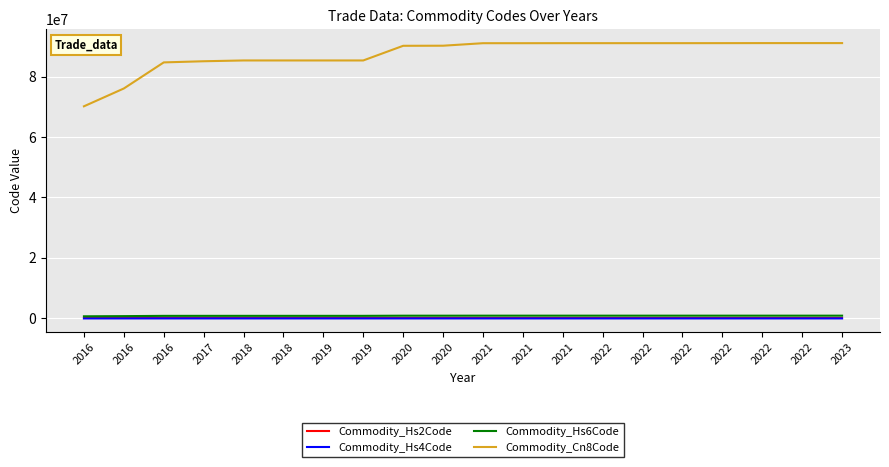

At 2021, list the series in order from smallest to largest.

Commodity_Hs2Code, Commodity_Hs4Code, Commodity_Hs6Code, Commodity_Cn8Code